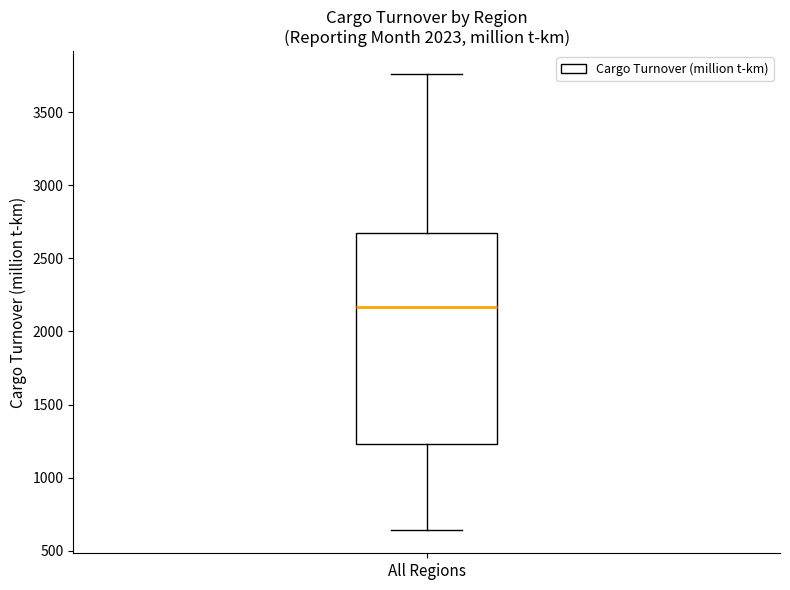

Where is the lower edge of the box for All Regions on the y-axis? The values are not printed on the chart, so give them approximately, as read against the axis.

1250